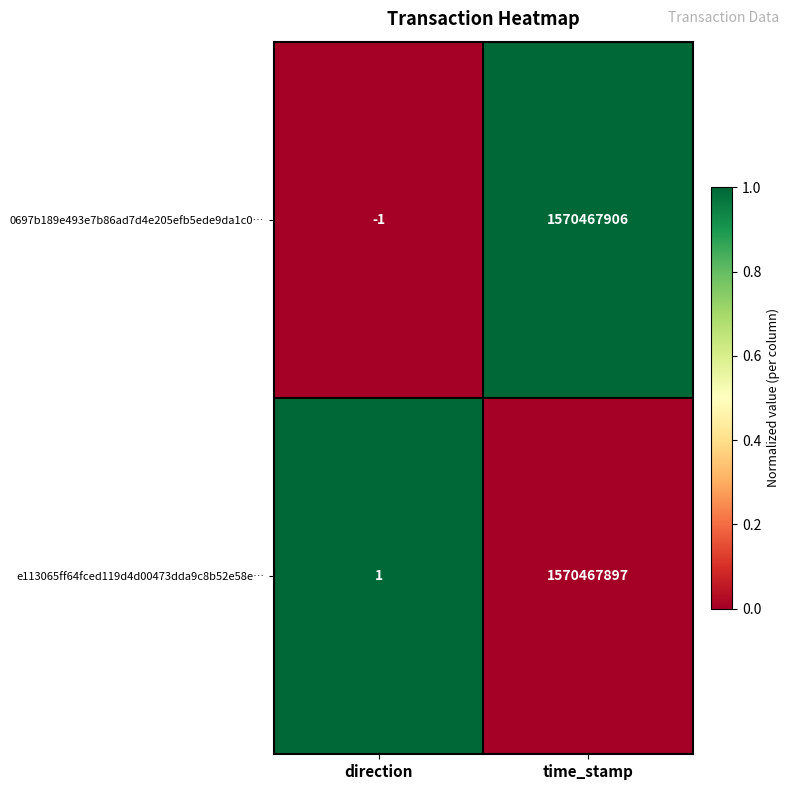

Rank the series at time_stamp from lowest to highest value.

e113065ff64fced119d4d00473dda9c8b52e58e…, 0697b189e493e7b86ad7d4e205efb5ede9da1c0…